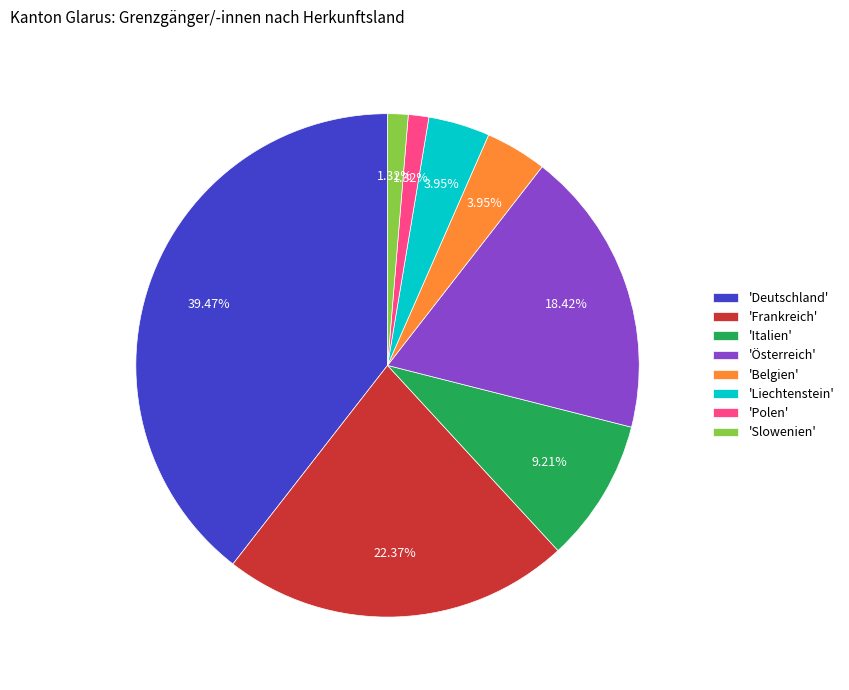

Approximately how many times larger is the value at 'Österreich' compared to 'Belgien'?

4.7